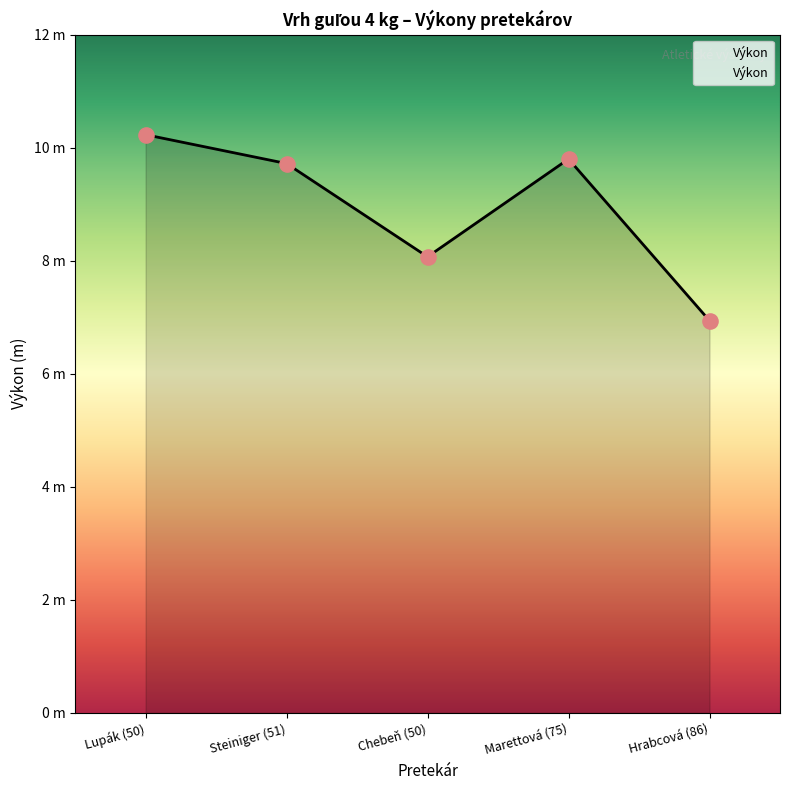

Is this an area chart (filled region under the line)?

Yes